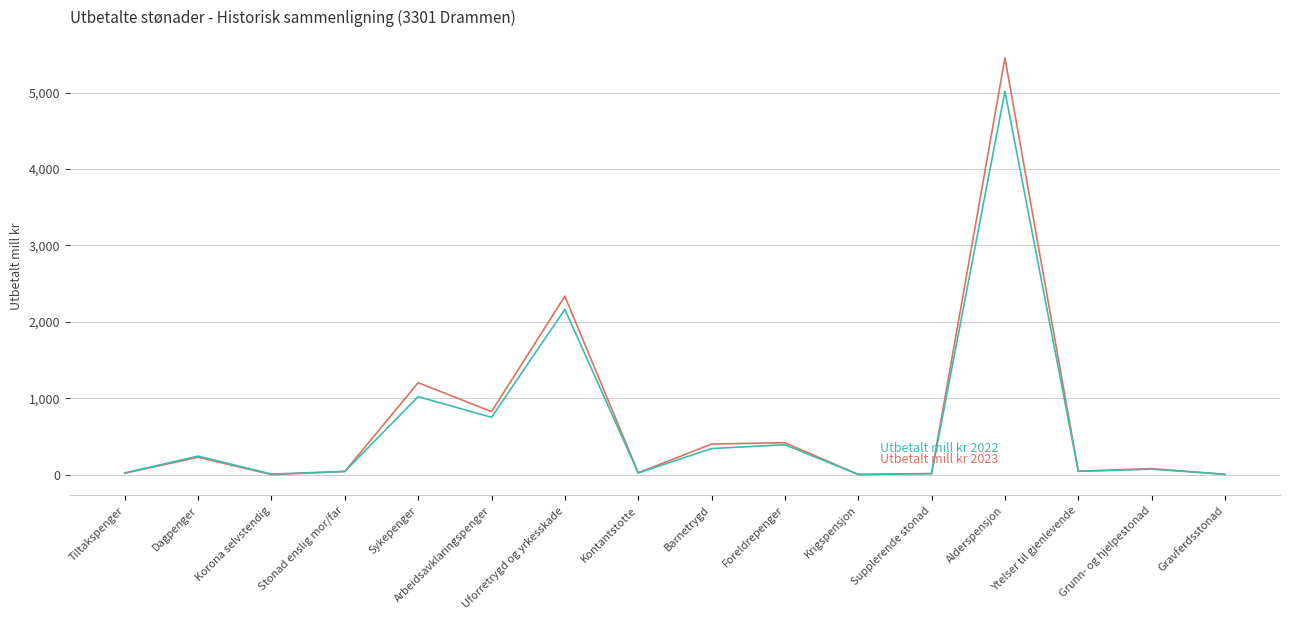

Which category has the highest value across all series?

Alderspensjon